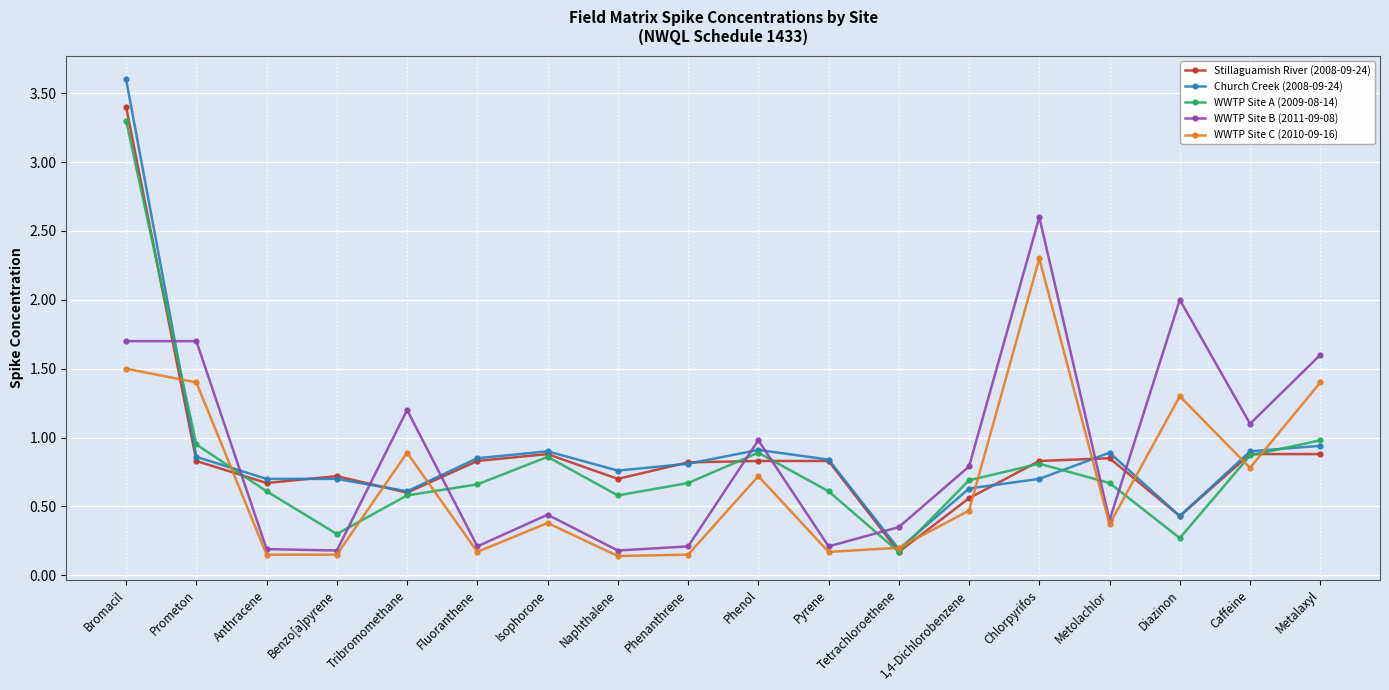

True or false: WWTP Site B (2011-09-08) has more than 0 points higher than both neighbors.

True